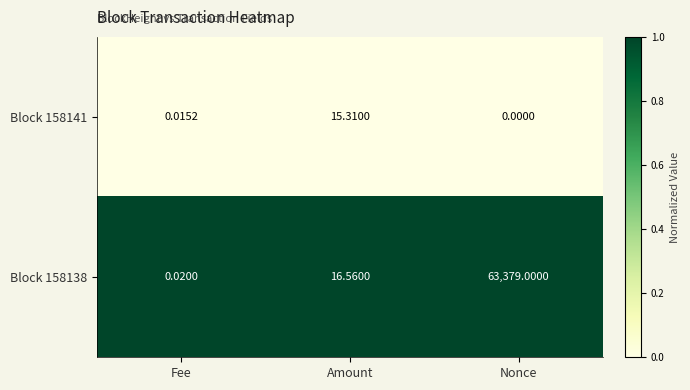

List the series in order of their peak value, highest first.

Block 158138, Block 158141